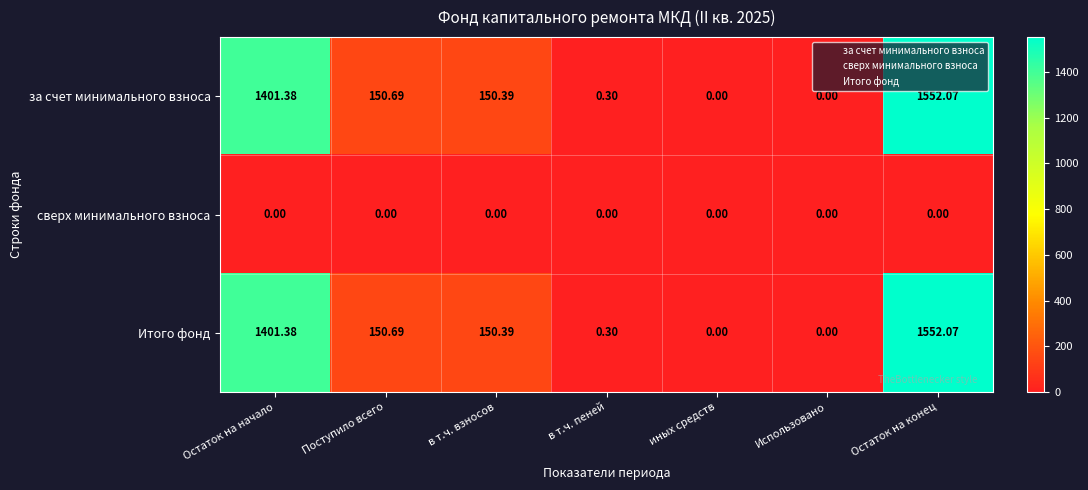

Which category has the highest value across all series?

Остаток на конец